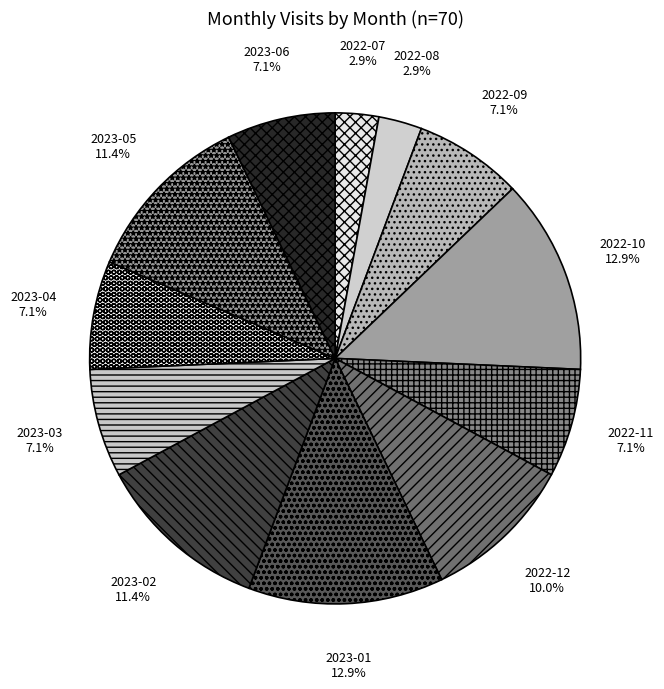

How much of the chart is everything except 2022-11?

92.9%